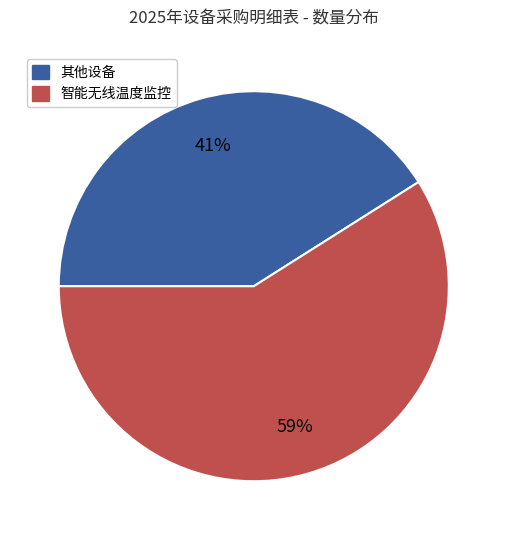

Is there any slice that represents more than half of the pie?

Yes